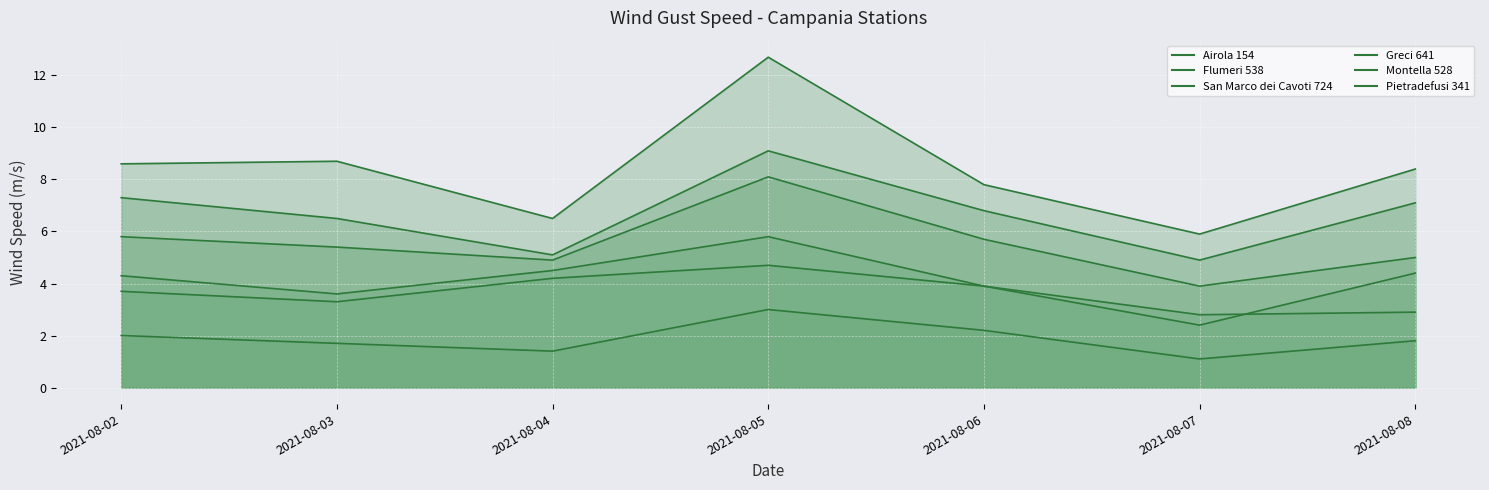

At which category is the sum across all series the highest?

2021-08-05